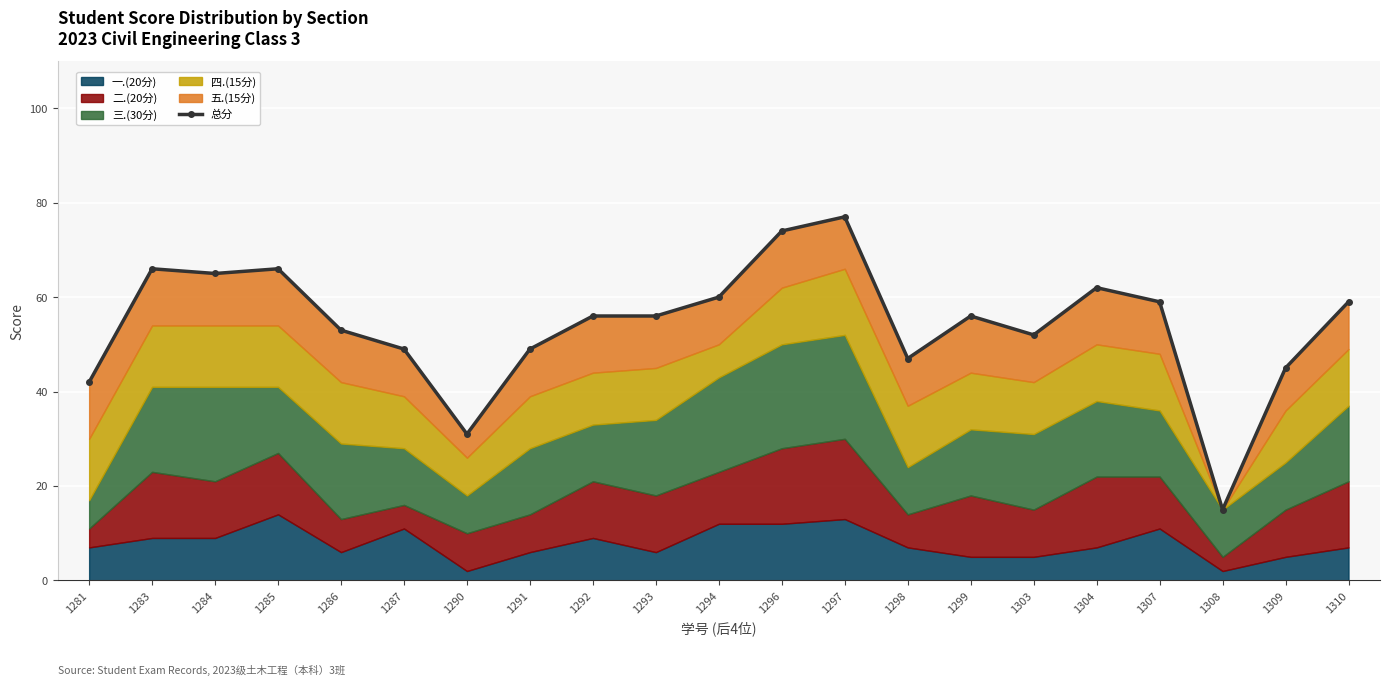

How many points are lower than both their immediate neighbors (excluding endpoints)?

5